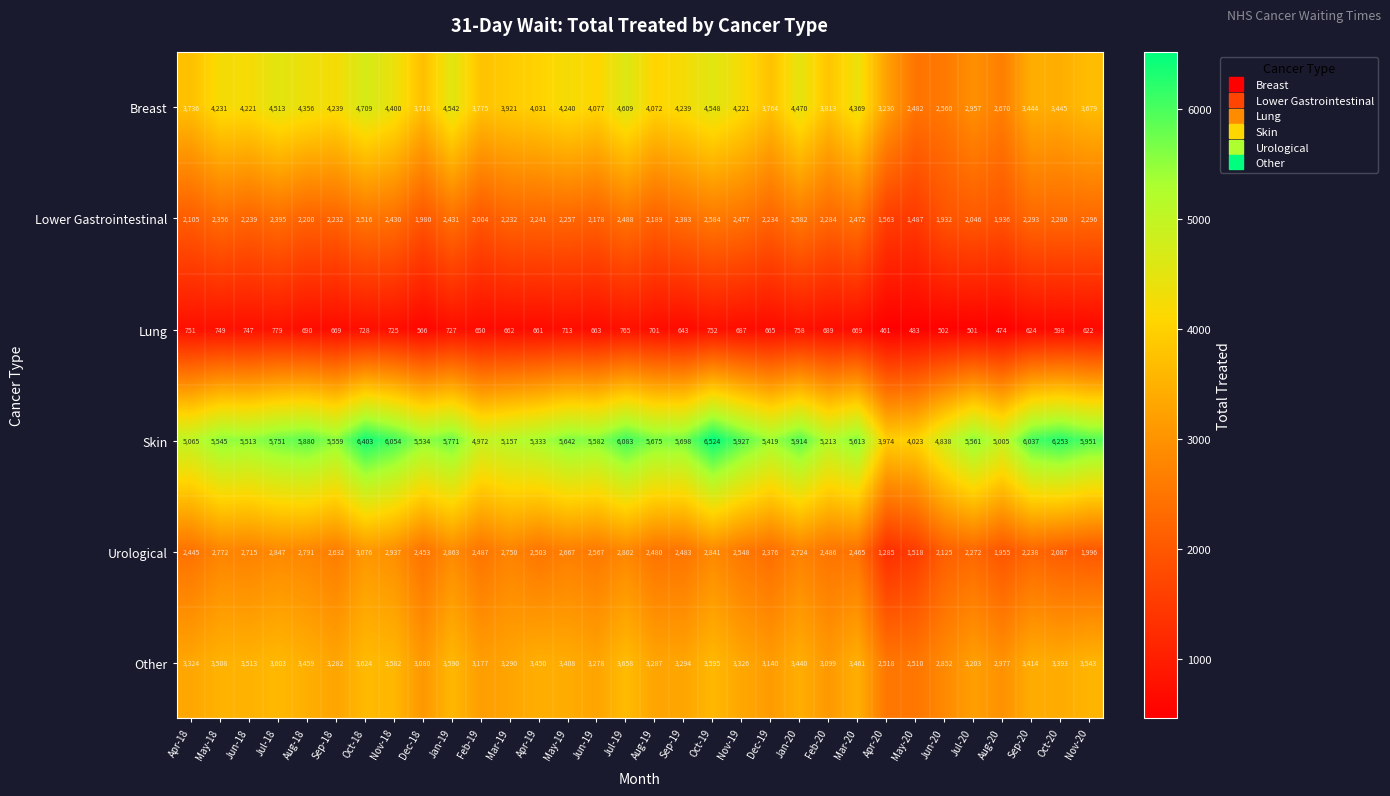

What is the average value of the Skin series?

5546